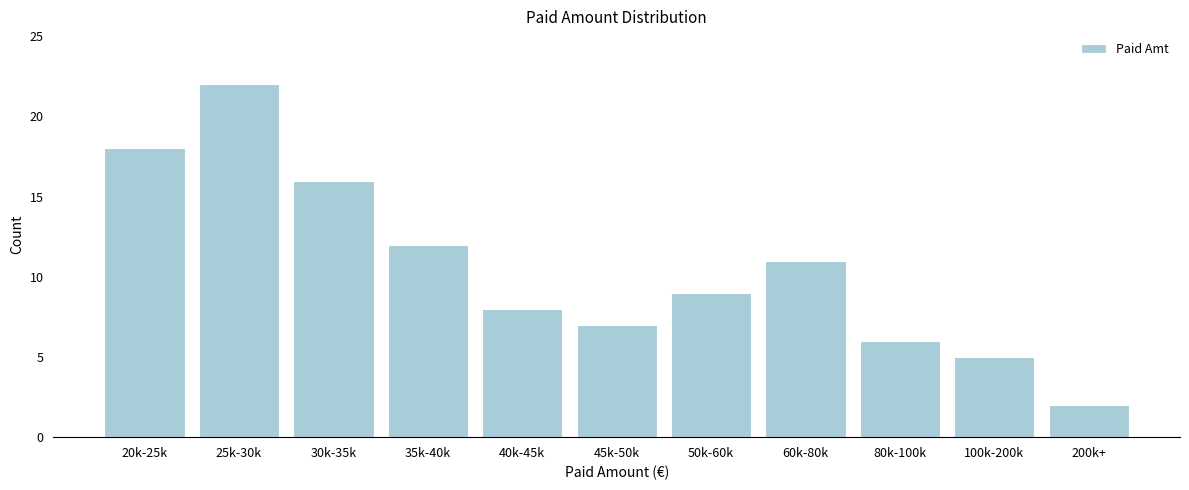

Reading left to right, extract all data points from this chart.

20k-25k=18	25k-30k=22	30k-35k=16	35k-40k=12	40k-45k=8	45k-50k=7	50k-60k=9	60k-80k=11	80k-100k=6	100k-200k=5	200k+=2